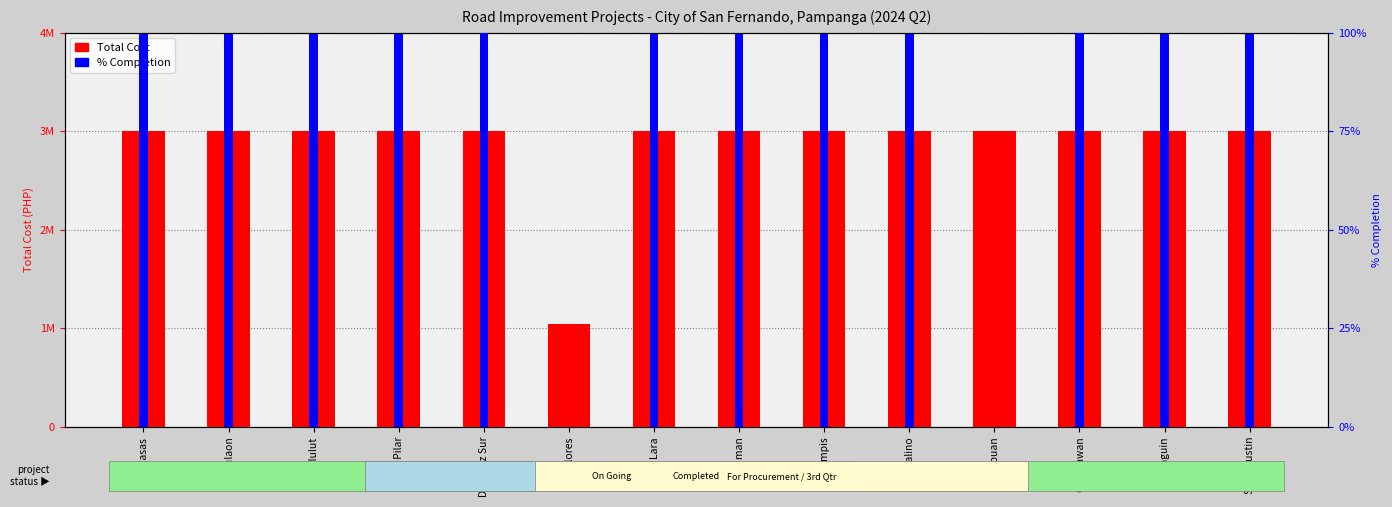

Are the bars horizontal?

No